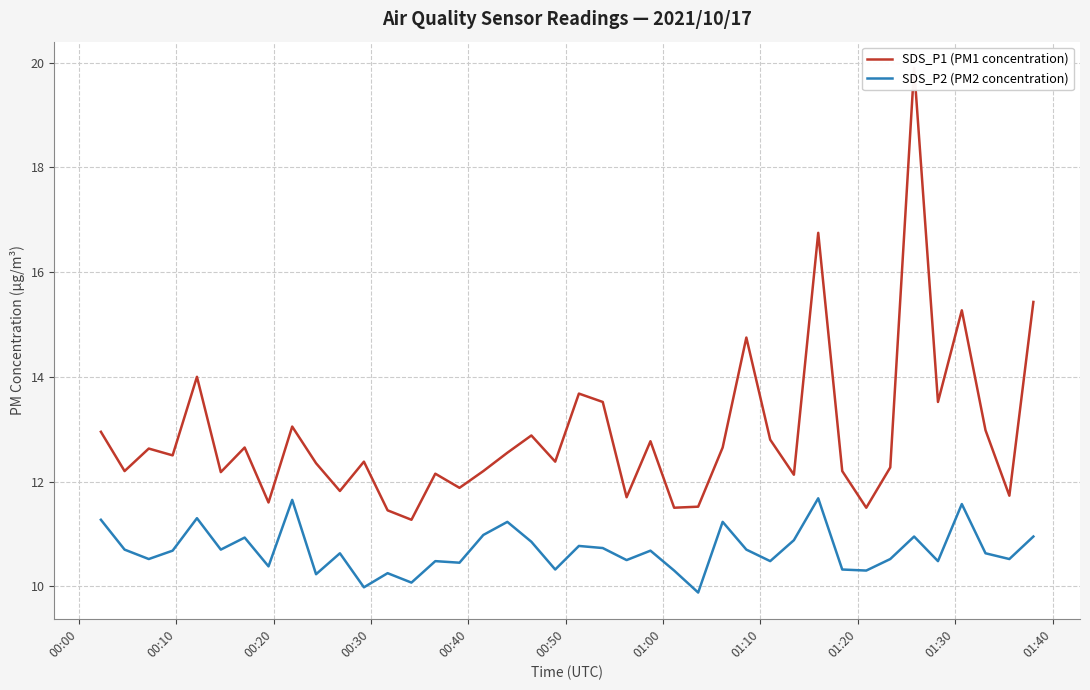

What is the sum of all SDS_P1 (PM1 concentration) values?

515.6